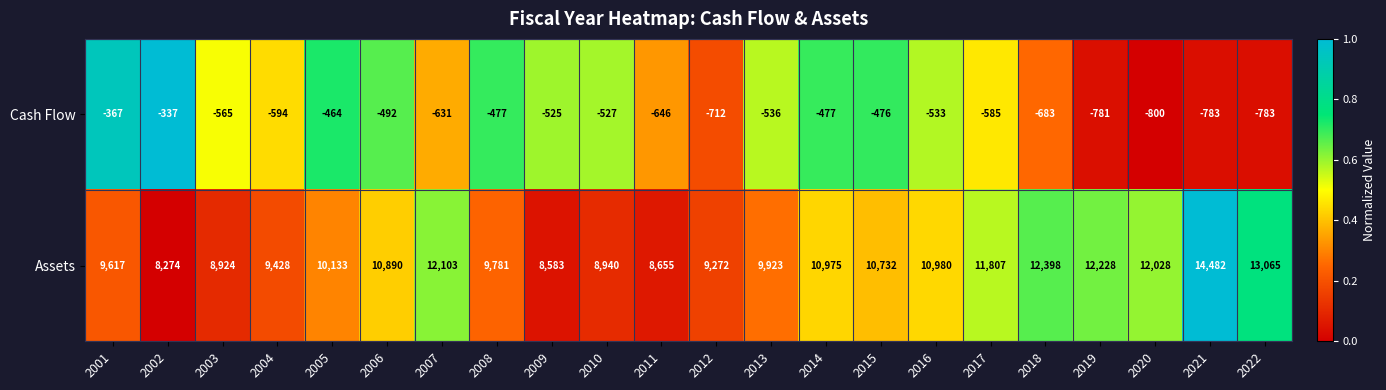

What is the maximum value shown in the chart?

14482